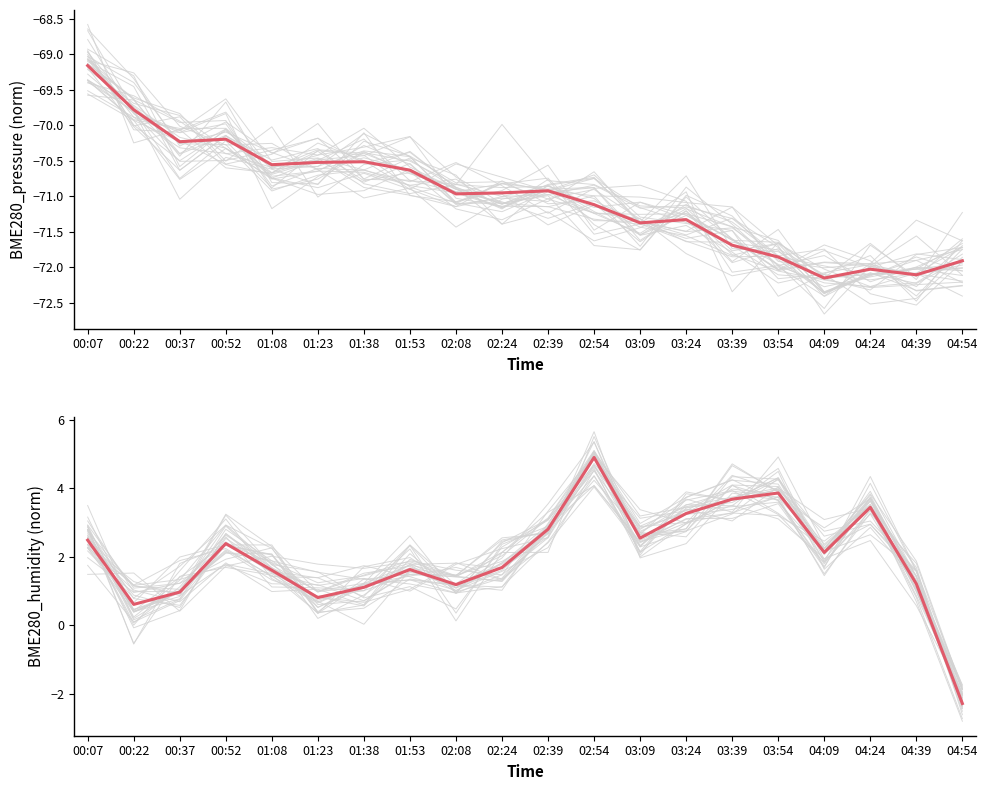

Reading left to right, what are all the values shown in this chart?

BME280_pressure: -69.2	-69.8	-70.2	-70.2	-70.6	-70.5	-70.5	-70.6	-71.0	-71.0	-70.9	-71.1	-71.4	-71.3	-71.7	-71.9	-72.2	-72.0	-72.1	-71.9
BME280_humidity: 2.5	0.6	1.0	2.4	1.6	0.8	1.1	1.6	1.2	1.7	2.8	4.9	2.5	3.3	3.7	3.9	2.1	3.4	1.2	-2.3